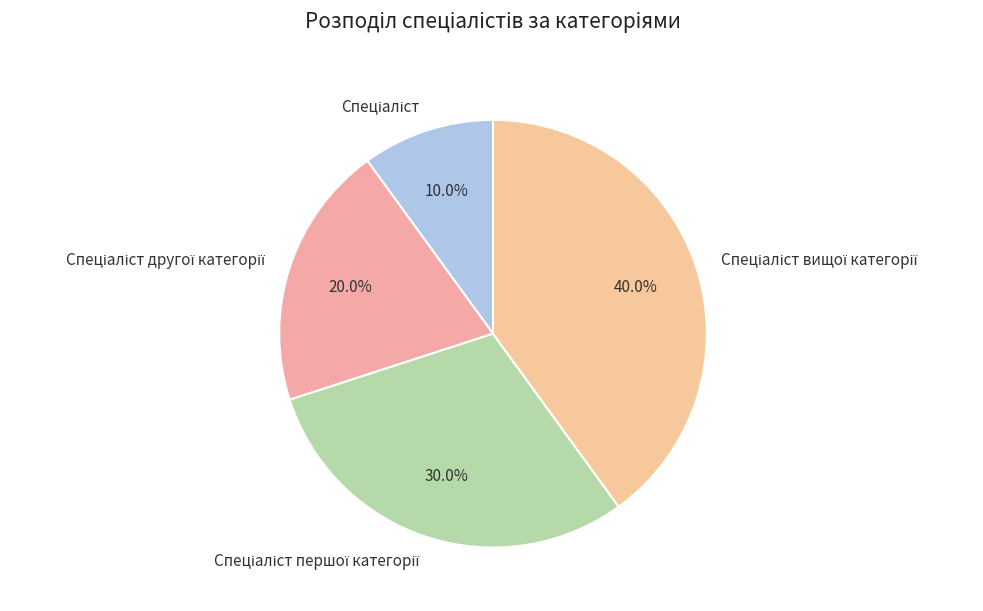

To the nearest percent, what is the average slice percentage?

25%